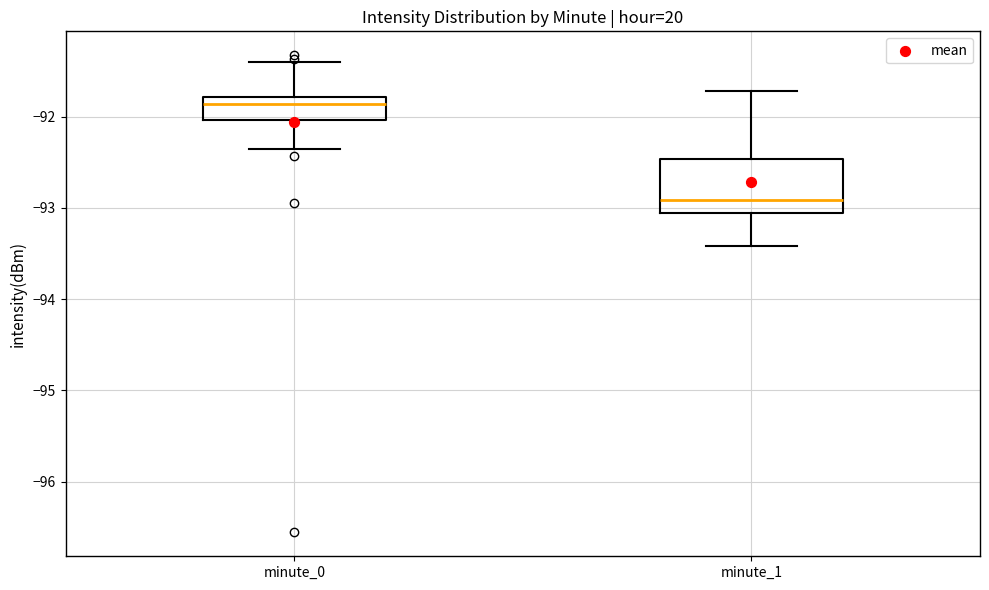

Where does the median line of the box for minute_0 sit on the y-axis? The values are not printed on the chart, so give them approximately, as read against the axis.

-91.9